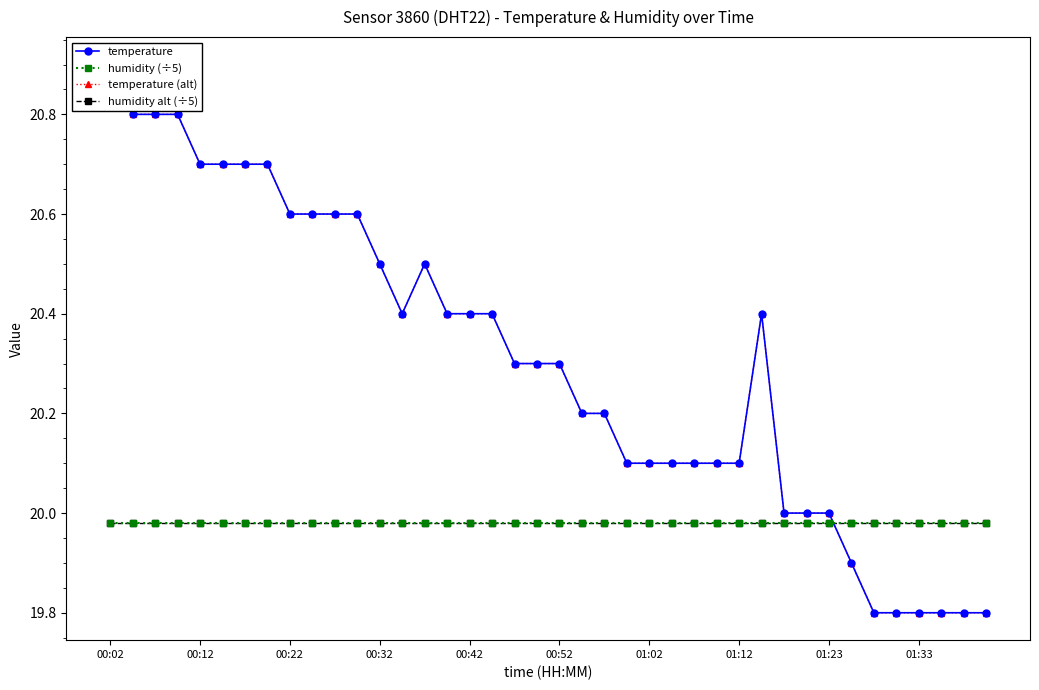

Rank the series by their maximum value, from lowest to highest.

humidity (÷5), humidity alt (÷5), temperature, temperature (alt)